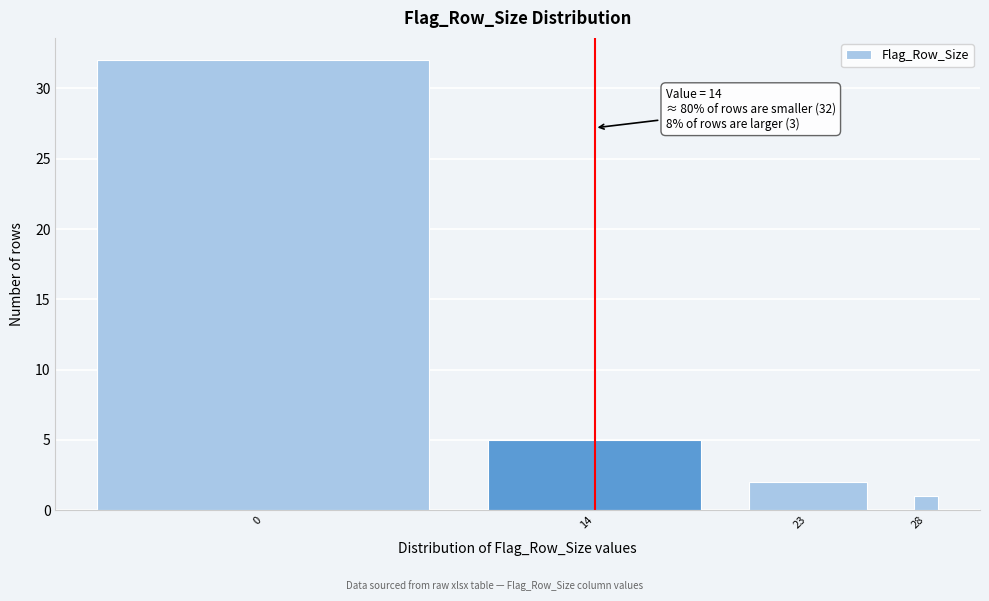

Reading right to left, extract all data points from this chart.

28=1	23=2	14=5	0=32